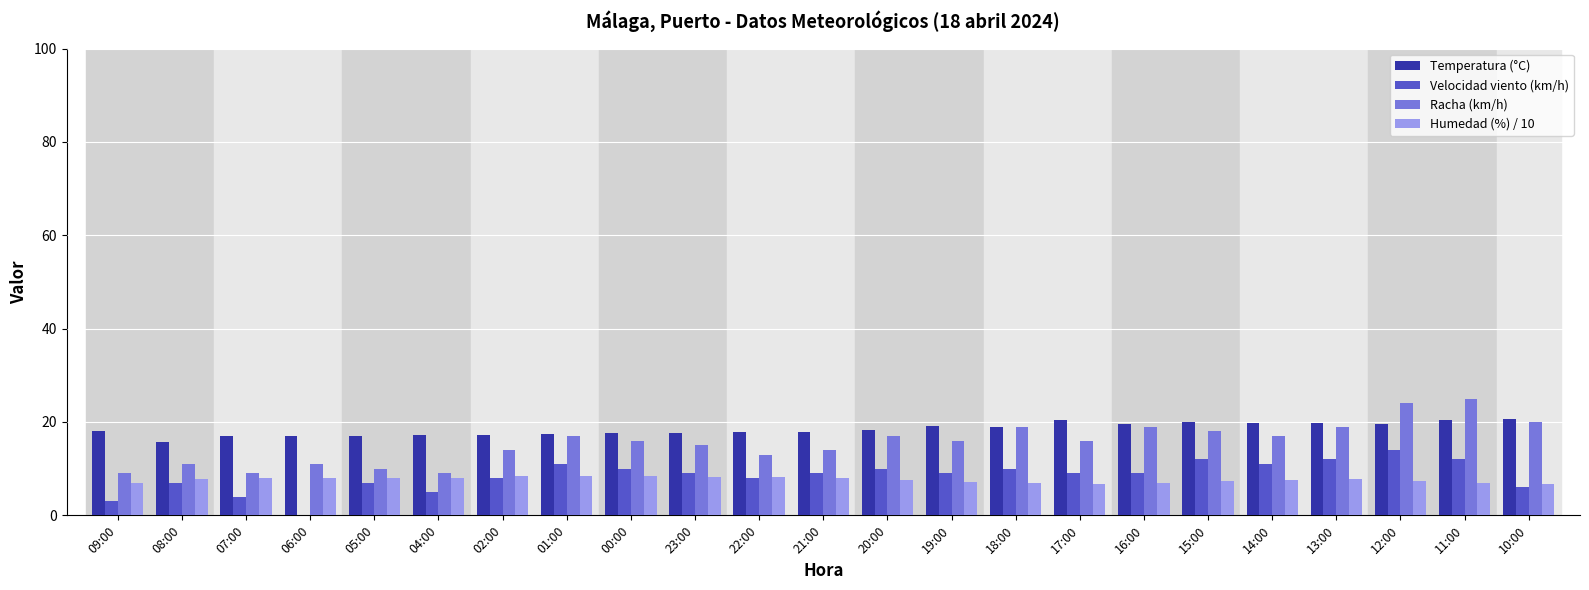

What is the difference between the Humedad (%) / 10 values at 15:00 and 01:00?

1.1